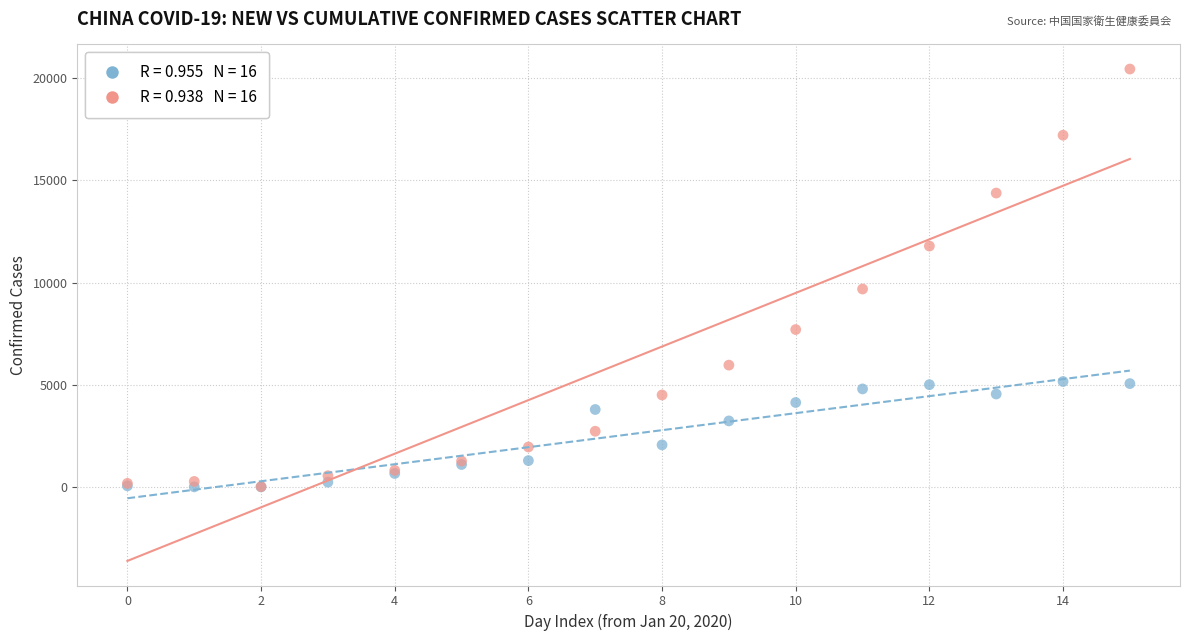

Across all series, what Y value is closest to 10232?

9692